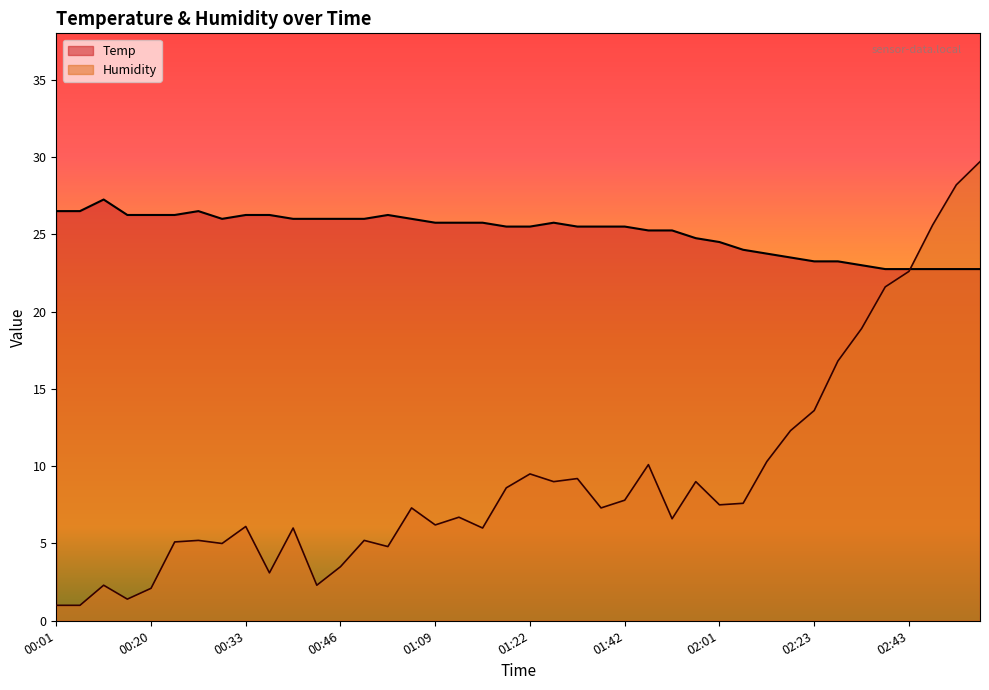

What are all the series names shown in the legend?

Temp, Humidity